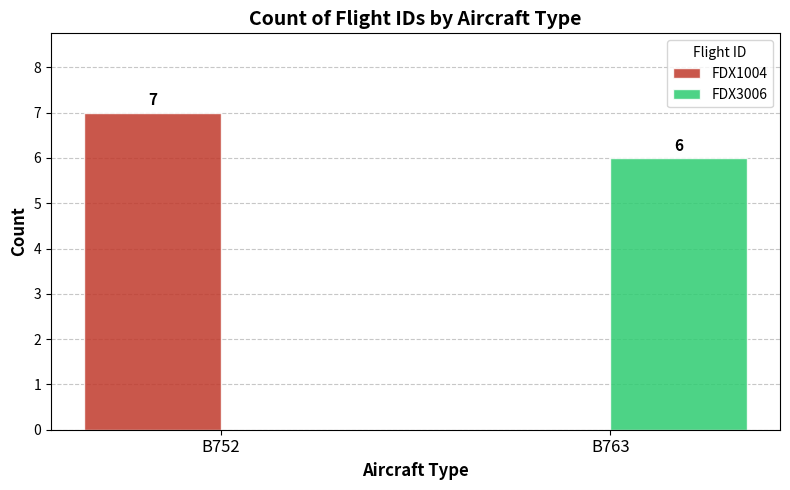

What is the sum of the FDX1004 values at B752 and B763?

7